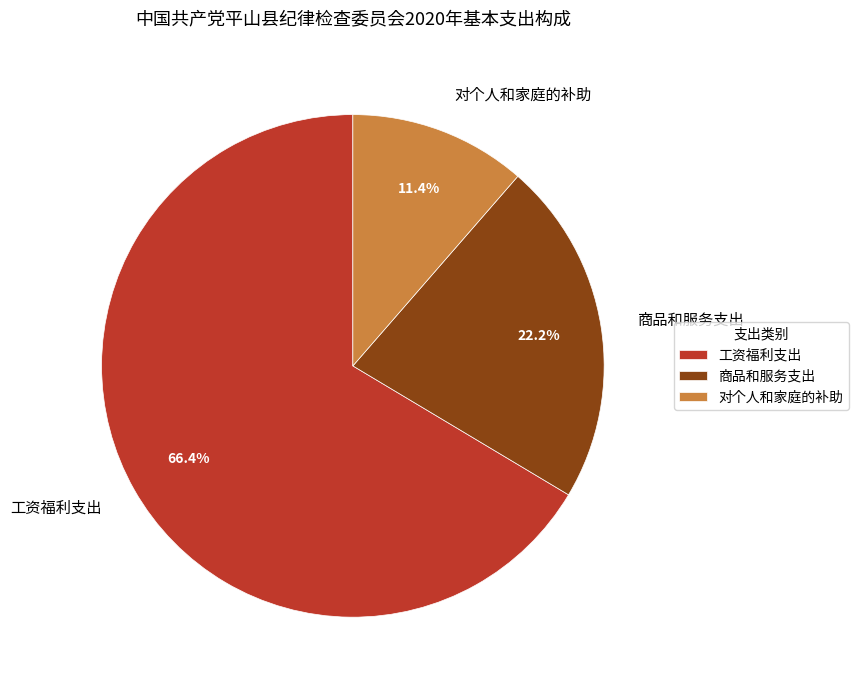

To the nearest percent, what portion does 对个人和家庭的补助 represent?

11%